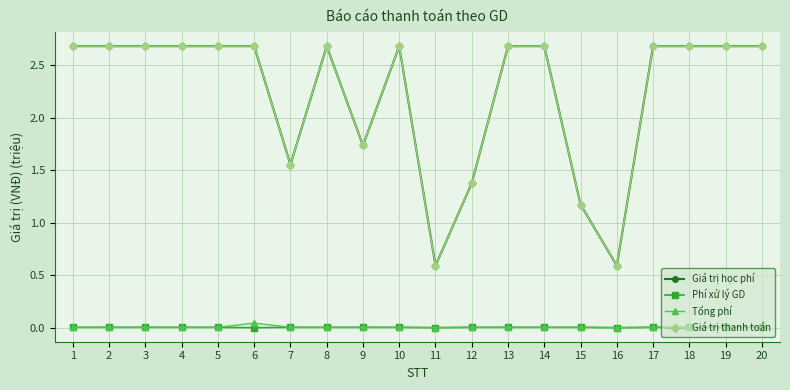

Where is Tổng phí nearest to the value 0?

11